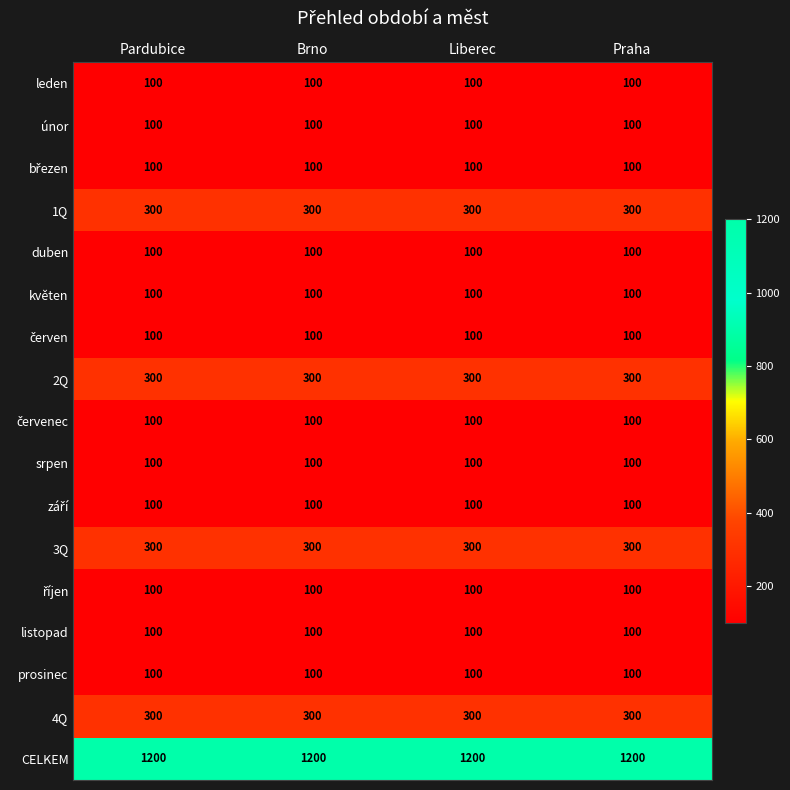

At how many categories does at least one series exceed 856?

4